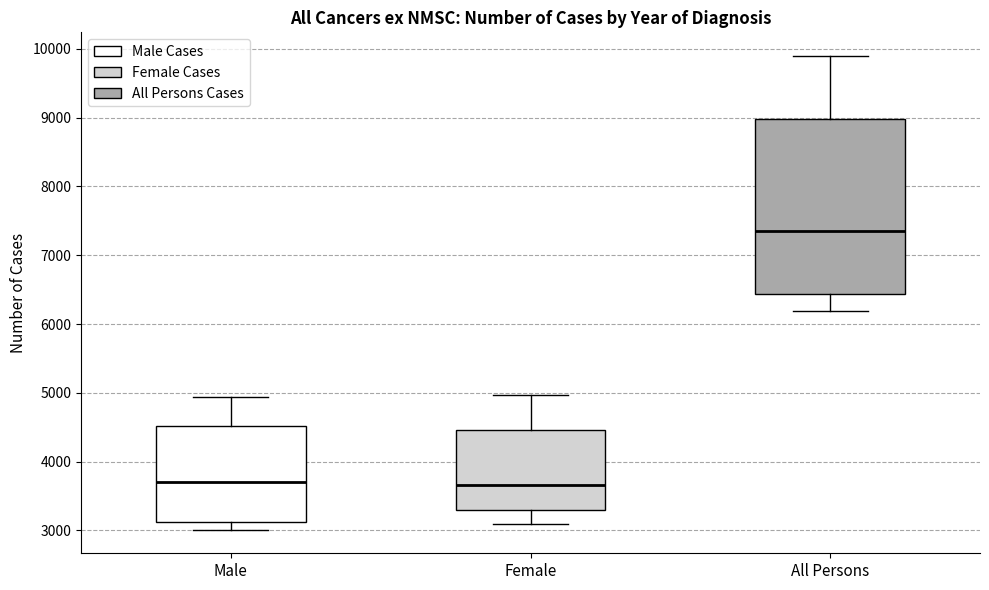

Comparing the boxes themselves (not the whiskers), which one is the tallest?

All Persons